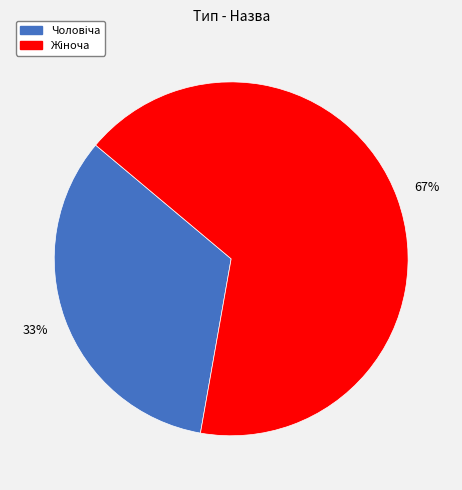

To the nearest percent, what is the average slice percentage?

50%